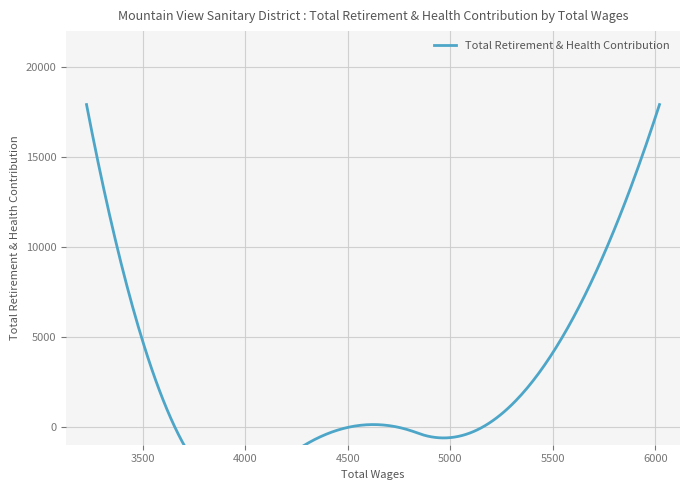

Does the chart display data point markers on the line(s)?

No